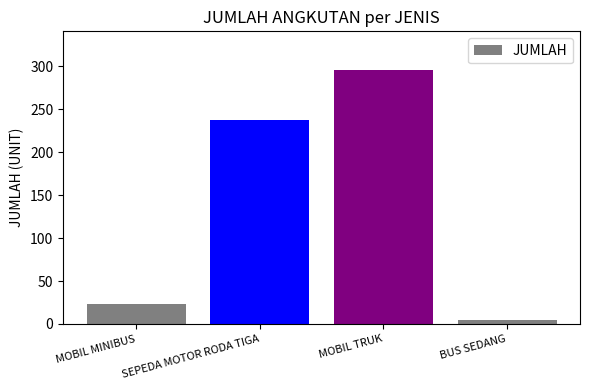

The chart shows a value of 296 at MOBIL TRUK. True or false?

True